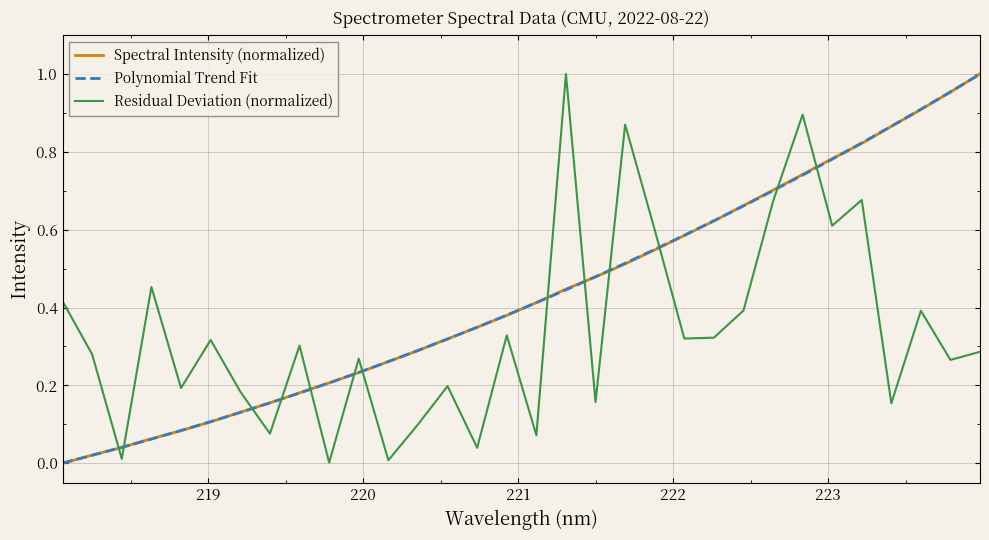

How many intersections are there between Spectral Intensity (normalized) and Residual Deviation (normalized)?

13